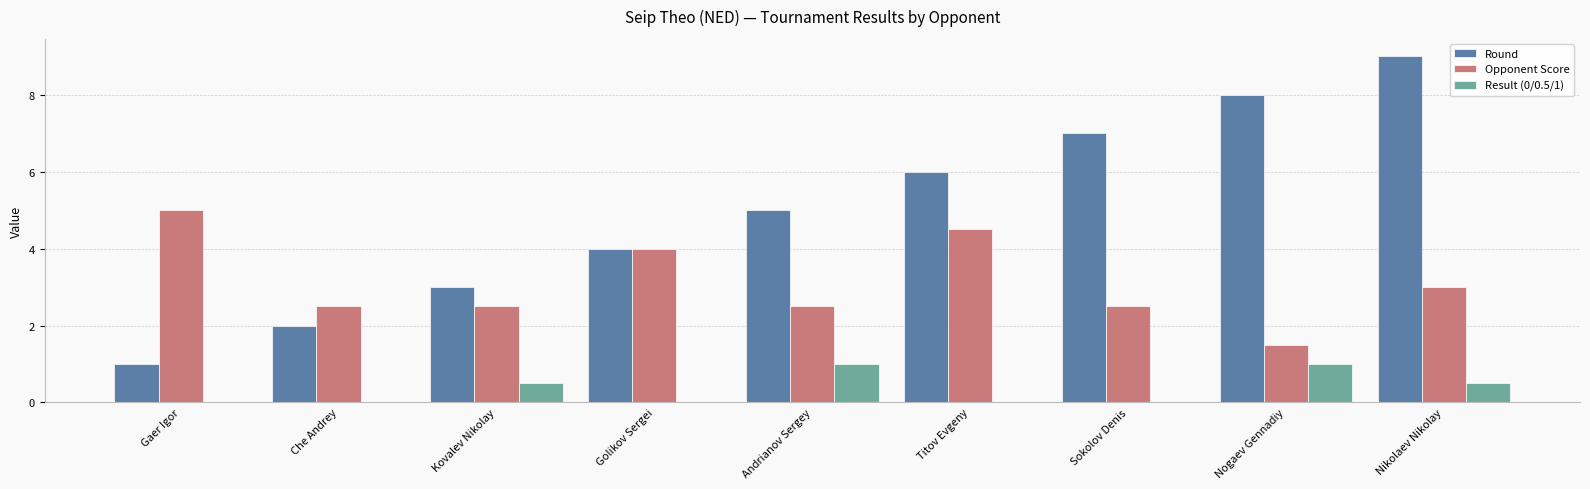

What is the sum of the Opponent Score values at Nikolaev Nikolay and Andrianov Sergey?

5.5